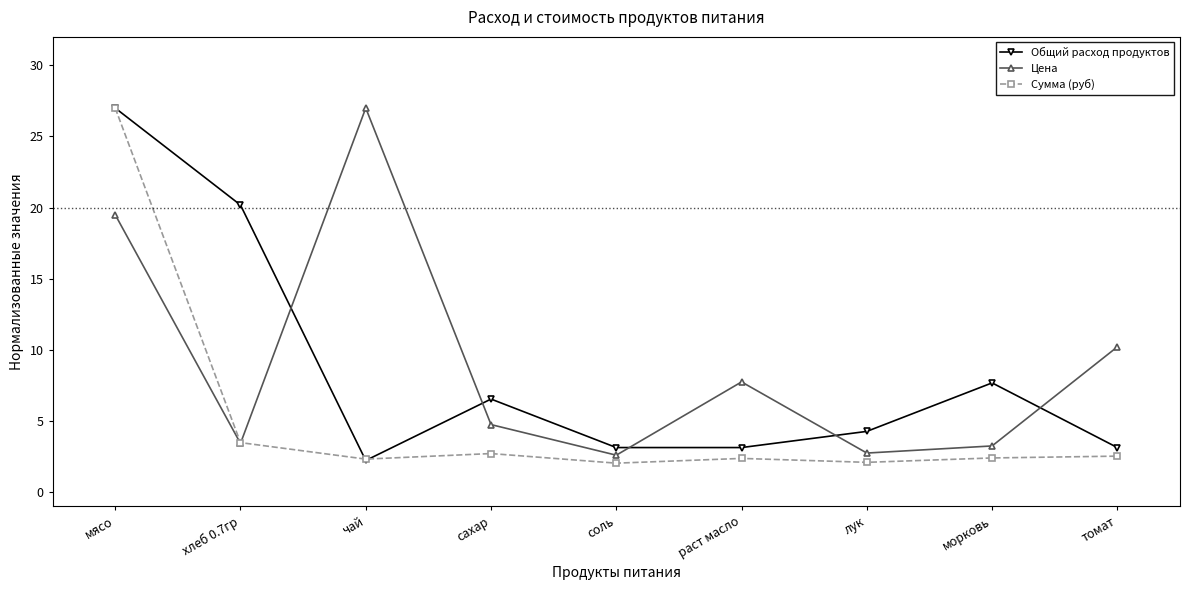

How many lines are shown in the chart?

3